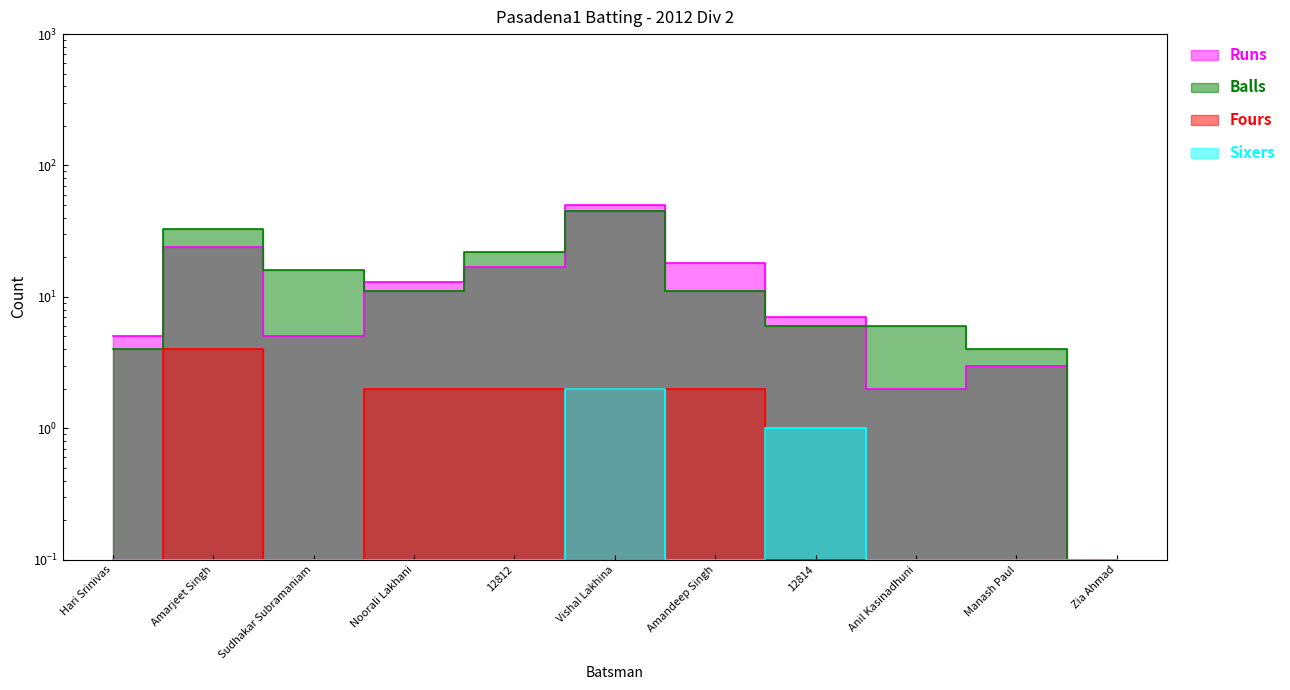

Is the value of Sixers at Vishal Lakhina greater than the value of Runs at Anil Kasinadhuni?

No